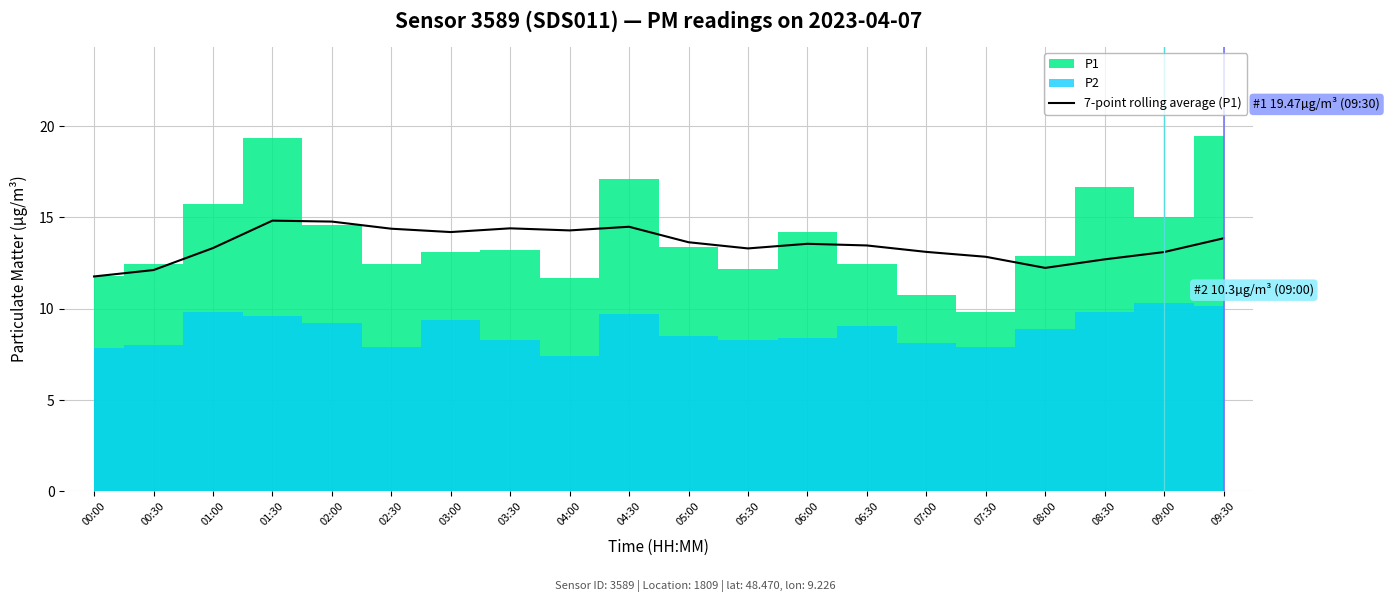

The 7-point rolling average (P1) series shows 13.9 at 09:30. True or false?

True